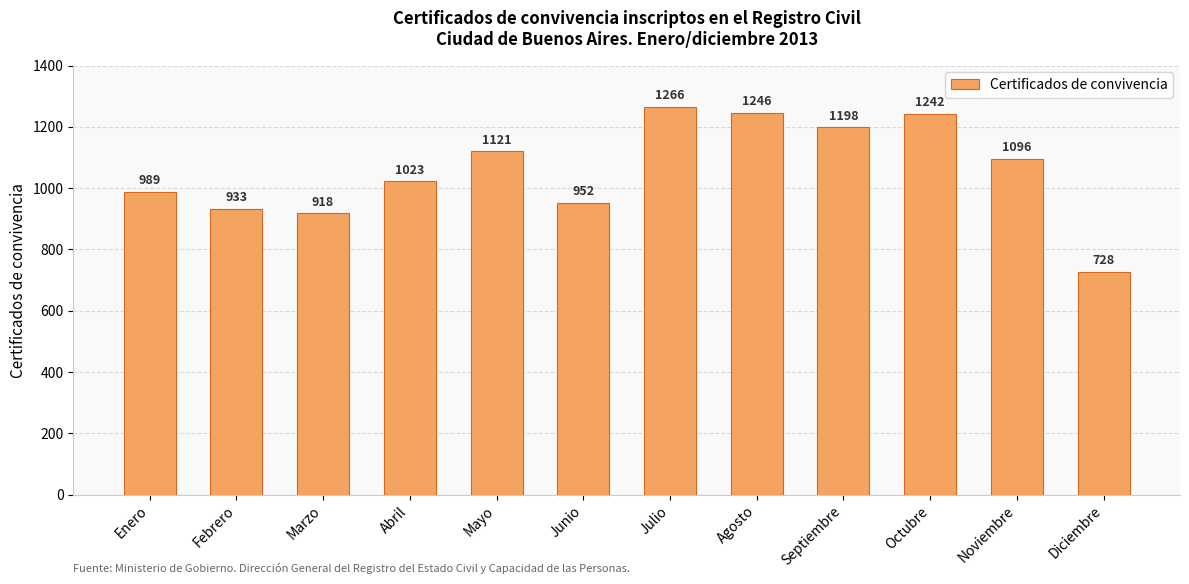

Is it true that the value at Febrero is 533?

False